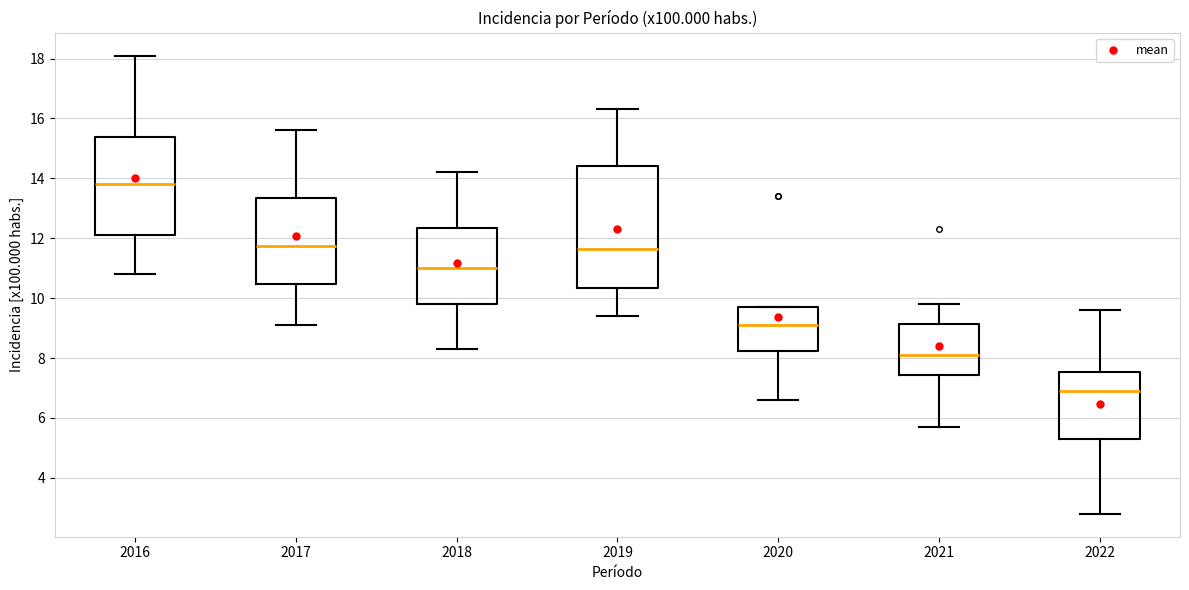

Which box's median line is the lowest?

2022